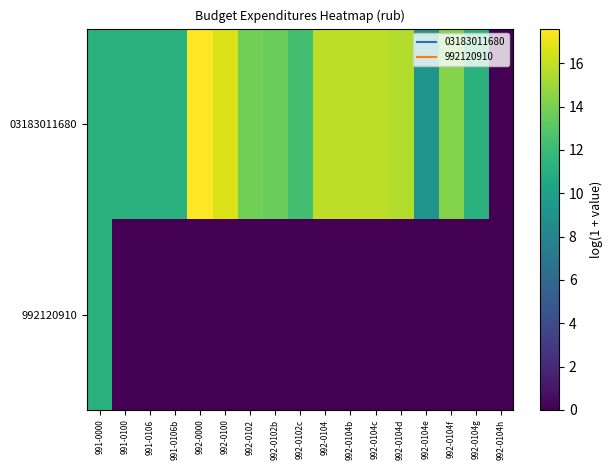

List the series in order of their peak value, highest first.

03183011680, 992120910